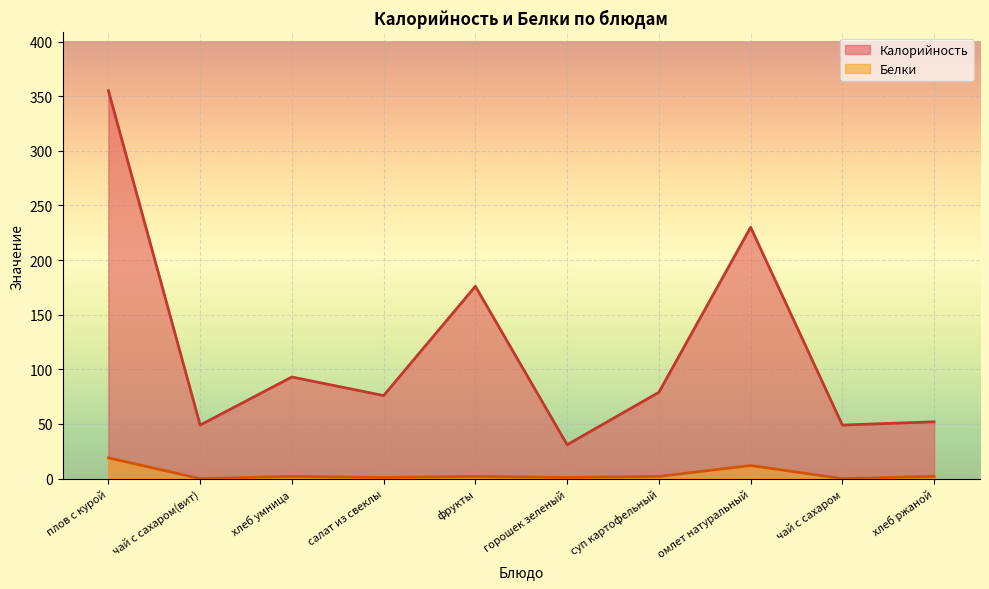

True or false: Калорийность and Белки cross at least once.

False